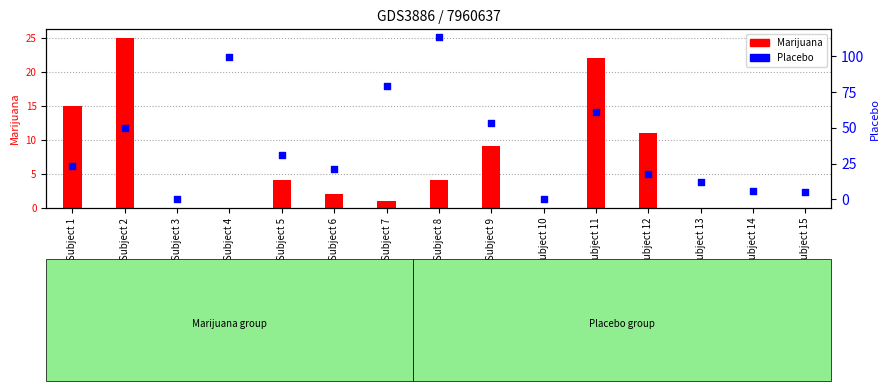

Which series contains the highest Y value?

Placebo